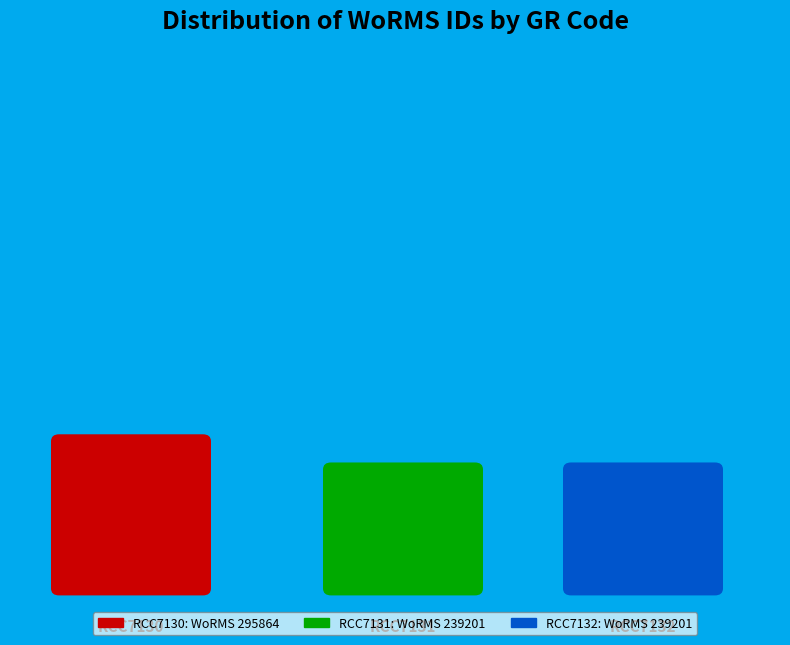

What is the total percentage of RCC7132 and RCC7131?

61.8%